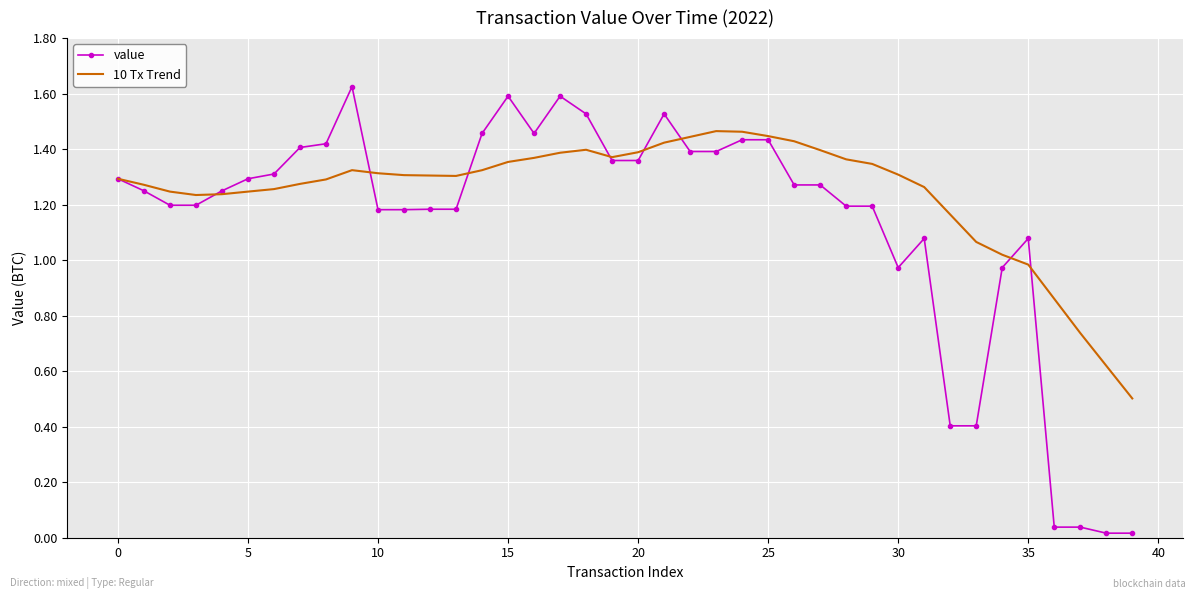

Which series has the largest total across all categories?

10 Tx Trend